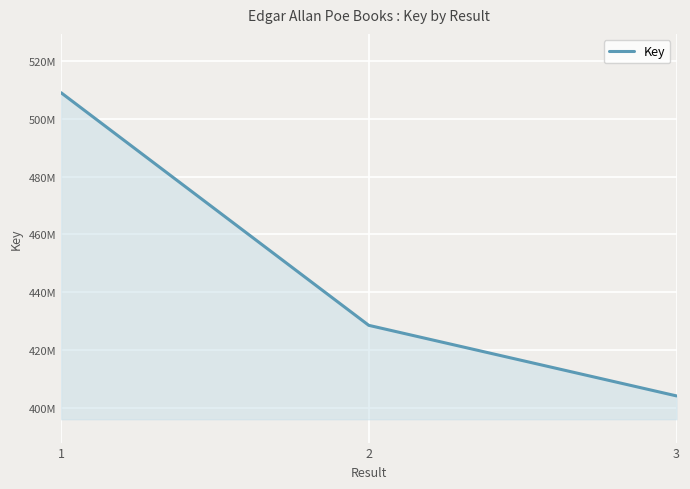

What value does the data have at 3?

404061542